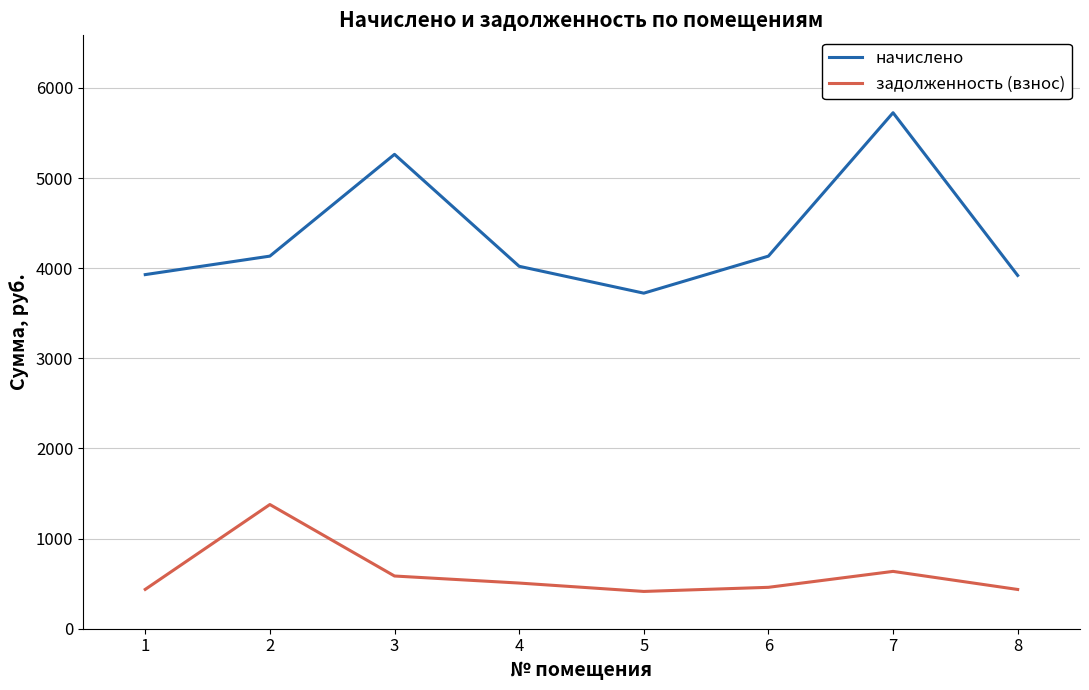

Rank the series by their average value, from lowest to highest.

задолженность (взнос), начислено